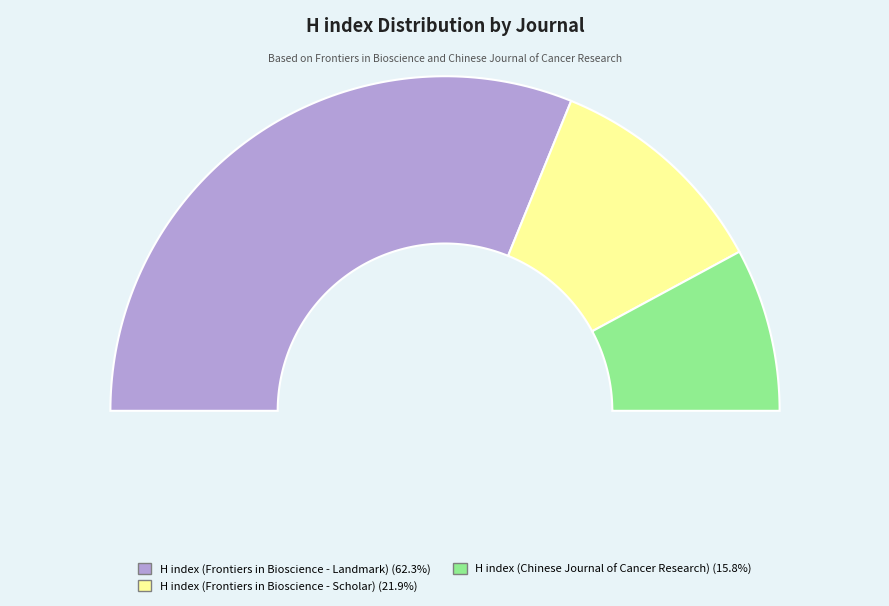

What percentage is NOT represented by H index (Frontiers in Bioscience - Scholar)?

78.1%